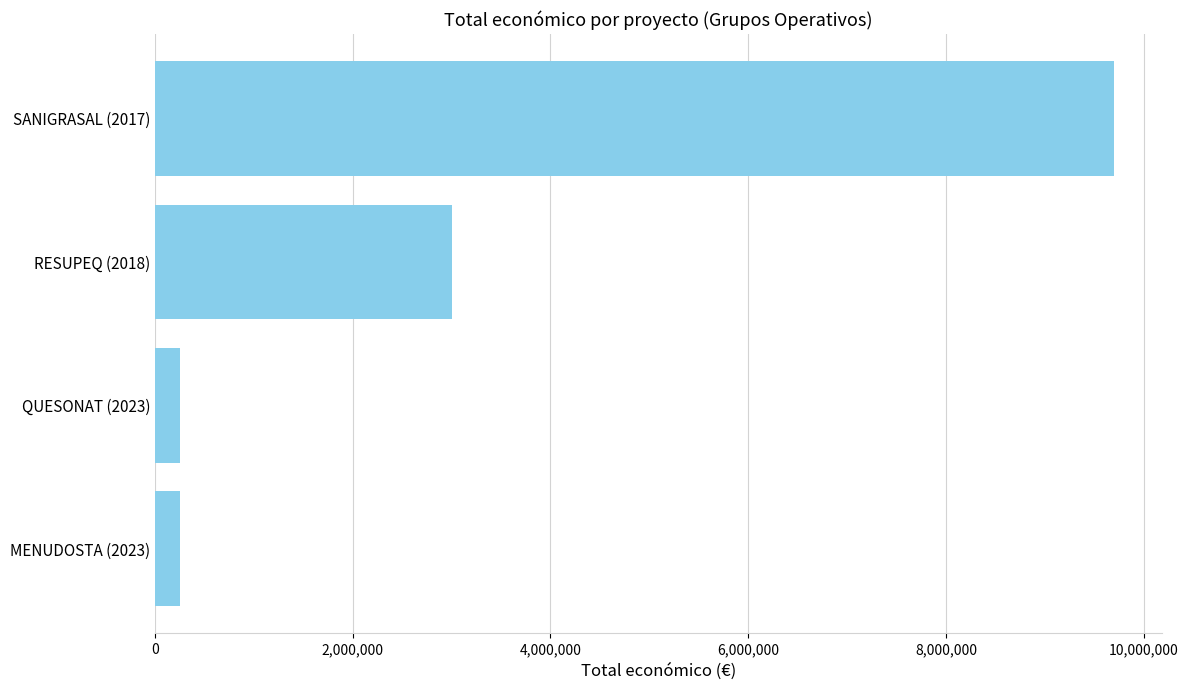

What is the minimum value shown in the chart?

250000